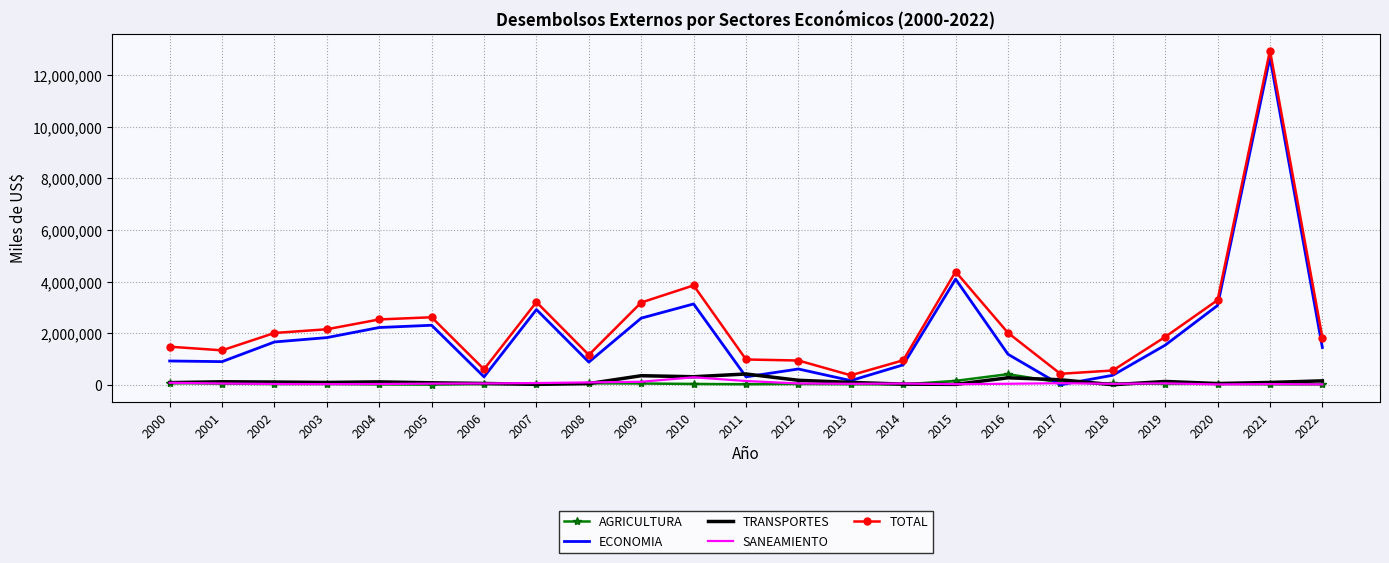

What is the sum of all TOTAL values?

54835403.1